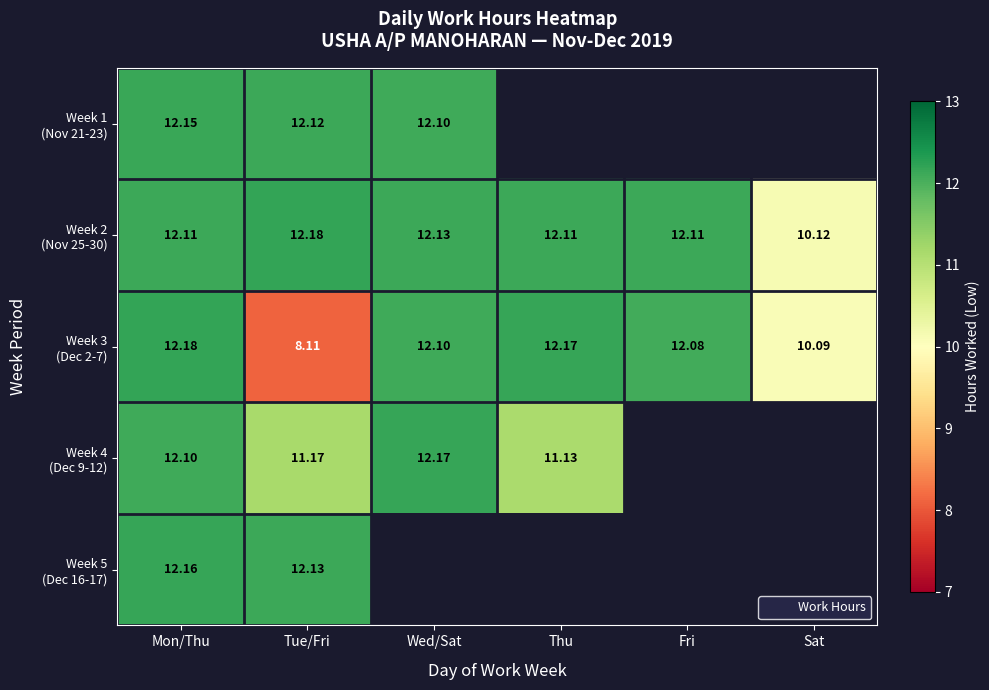

The value of Week 2 (Nov 25-30) at Thu is 12.1. True or false?

True